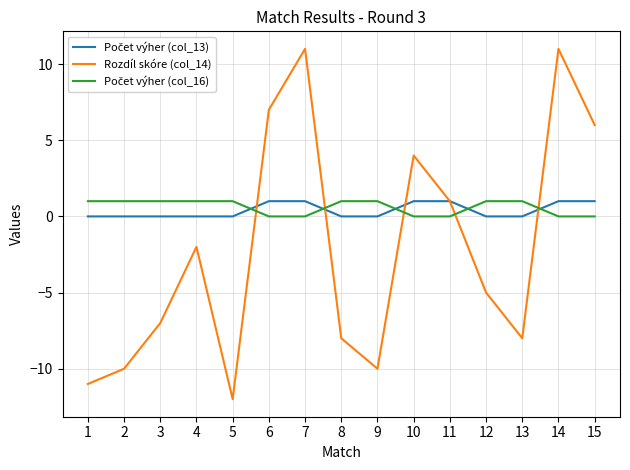

The value of Rozdíl skóre (col_14) at 7 is 11. True or false?

True